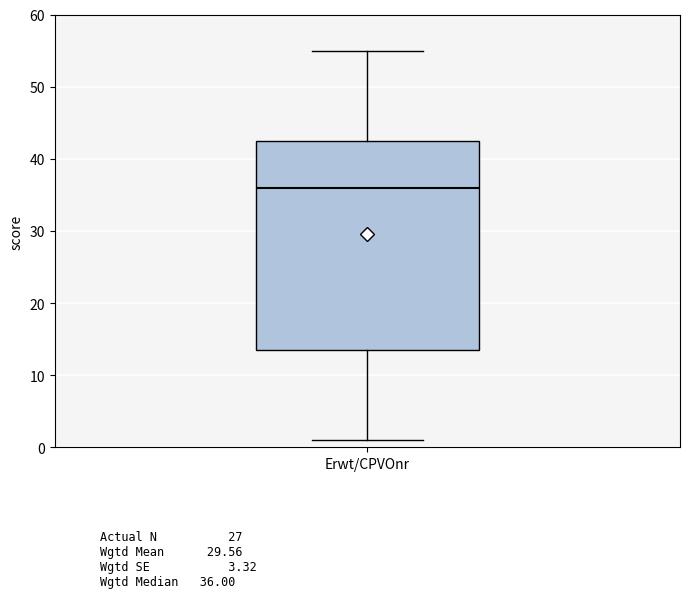

Transcribe this box plot: give where the median line is, the range the box spans, and where the two whiskers end, as read against the y-axis. The values are not printed on the chart, so give them approximately, as read against the axis.

median 36, box 14 to 43, whiskers 1 to 55